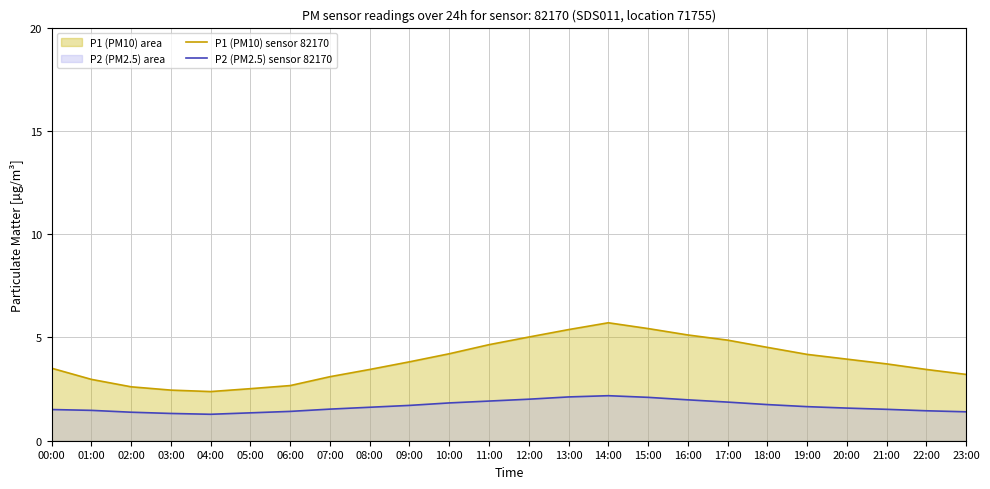

Which series changed the most between 12:00 and 20:00?

P1 (PM10) sensor 82170